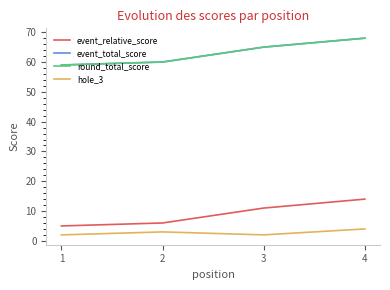

Which label corresponds to the largest value in the chart?

4